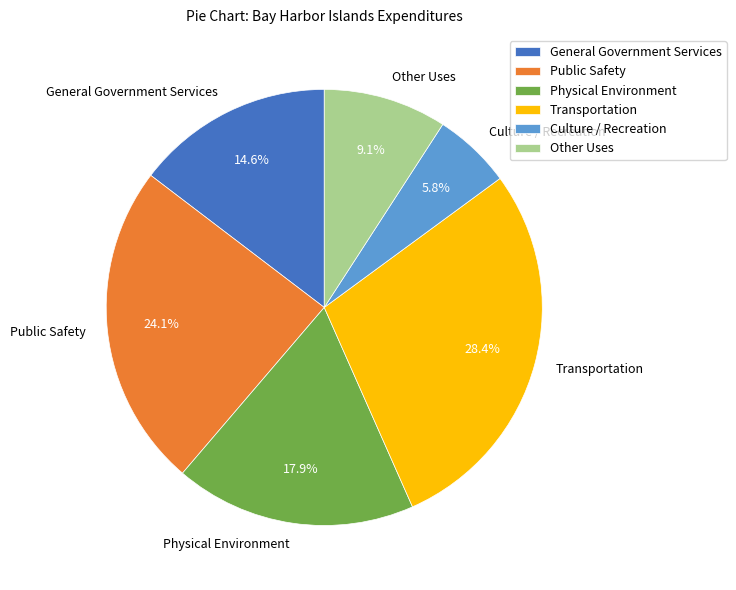

Rank the categories by value from highest to lowest.

Transportation, Public Safety, Physical Environment, General Government Services, Other Uses, Culture / Recreation